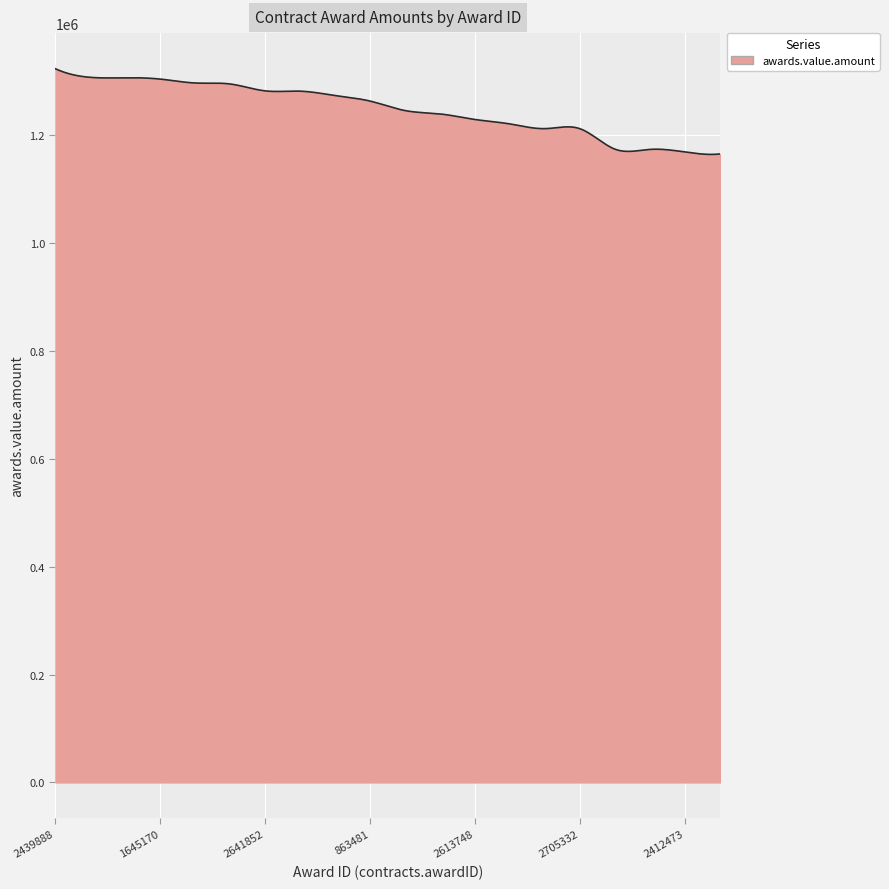

What is the minimum value shown in the chart?

1164016.3